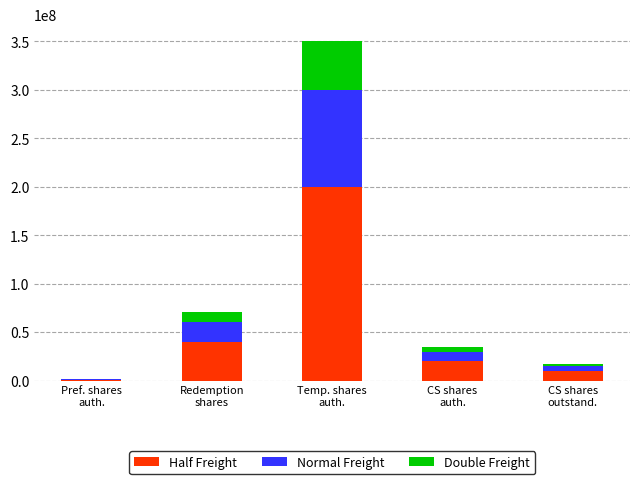

What is the maximum value for Half Freight?

200000000